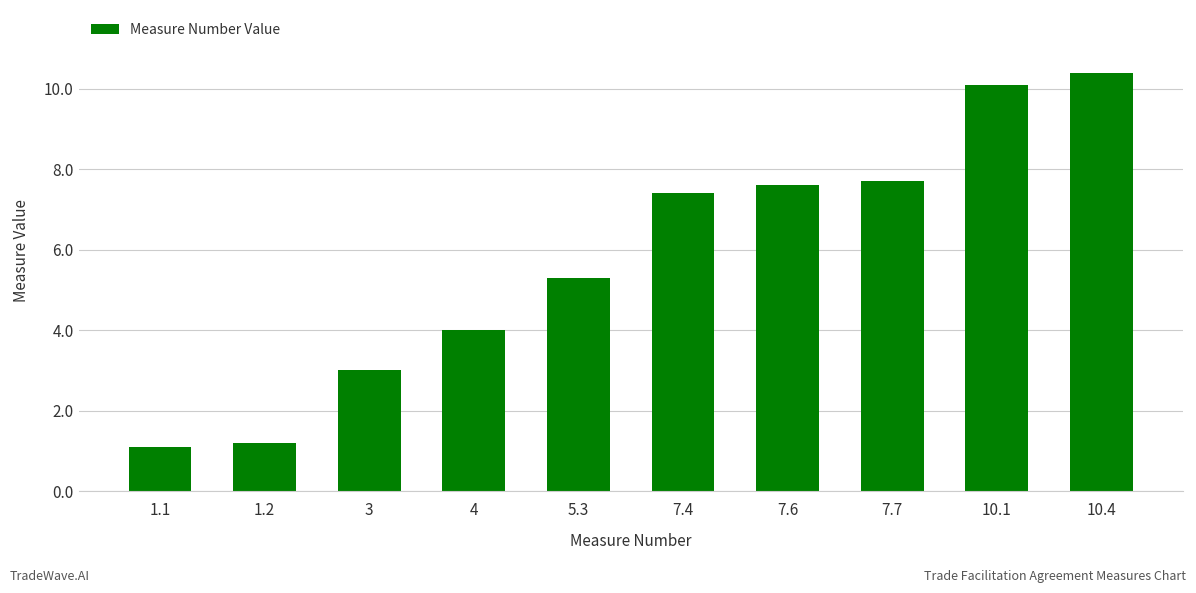

What is the approximate value at 5.3?

5.3